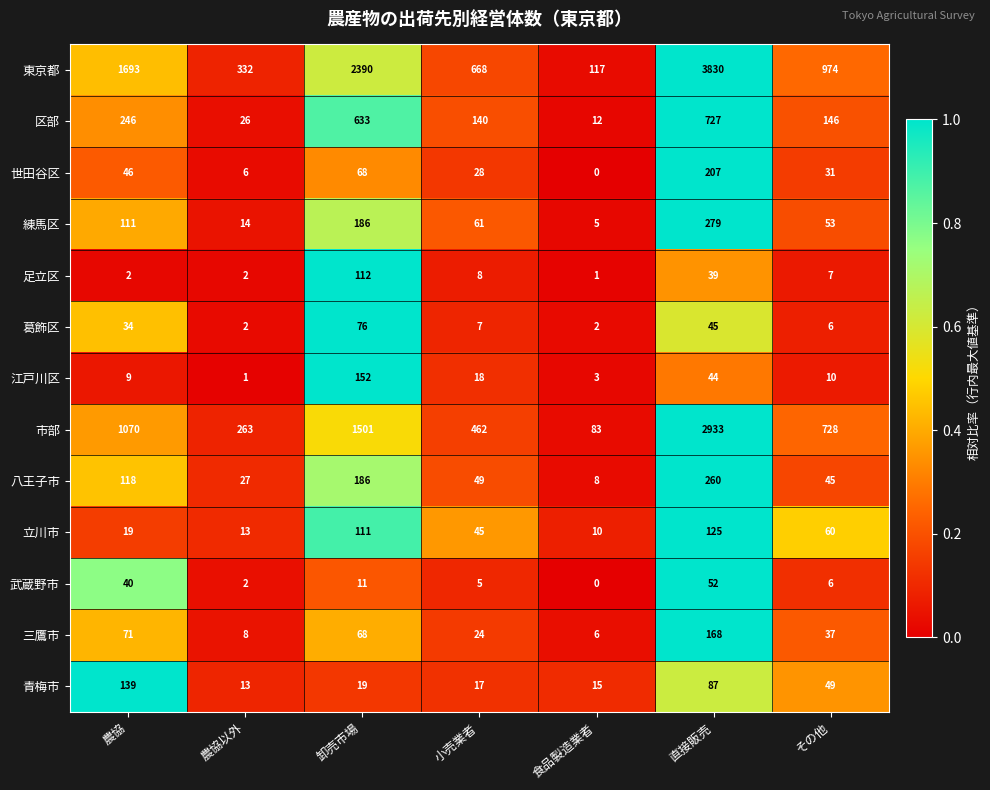

True or false: 世田谷区 has a value of 6 at 農協以外.

True